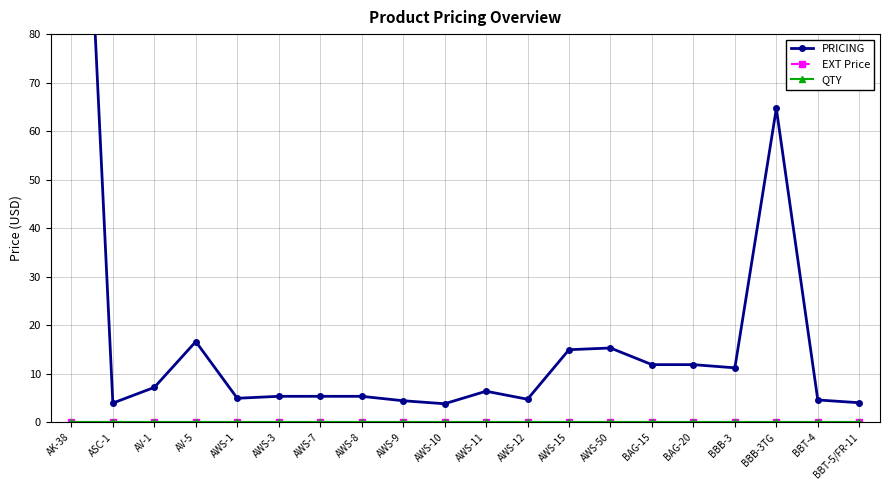

What position from the left is AWS-12?

12